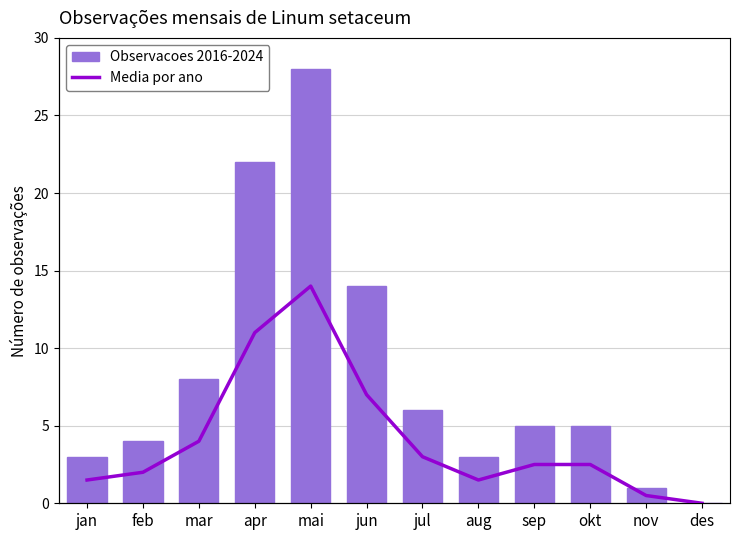

What is the label of the 9th bar from the left?

sep